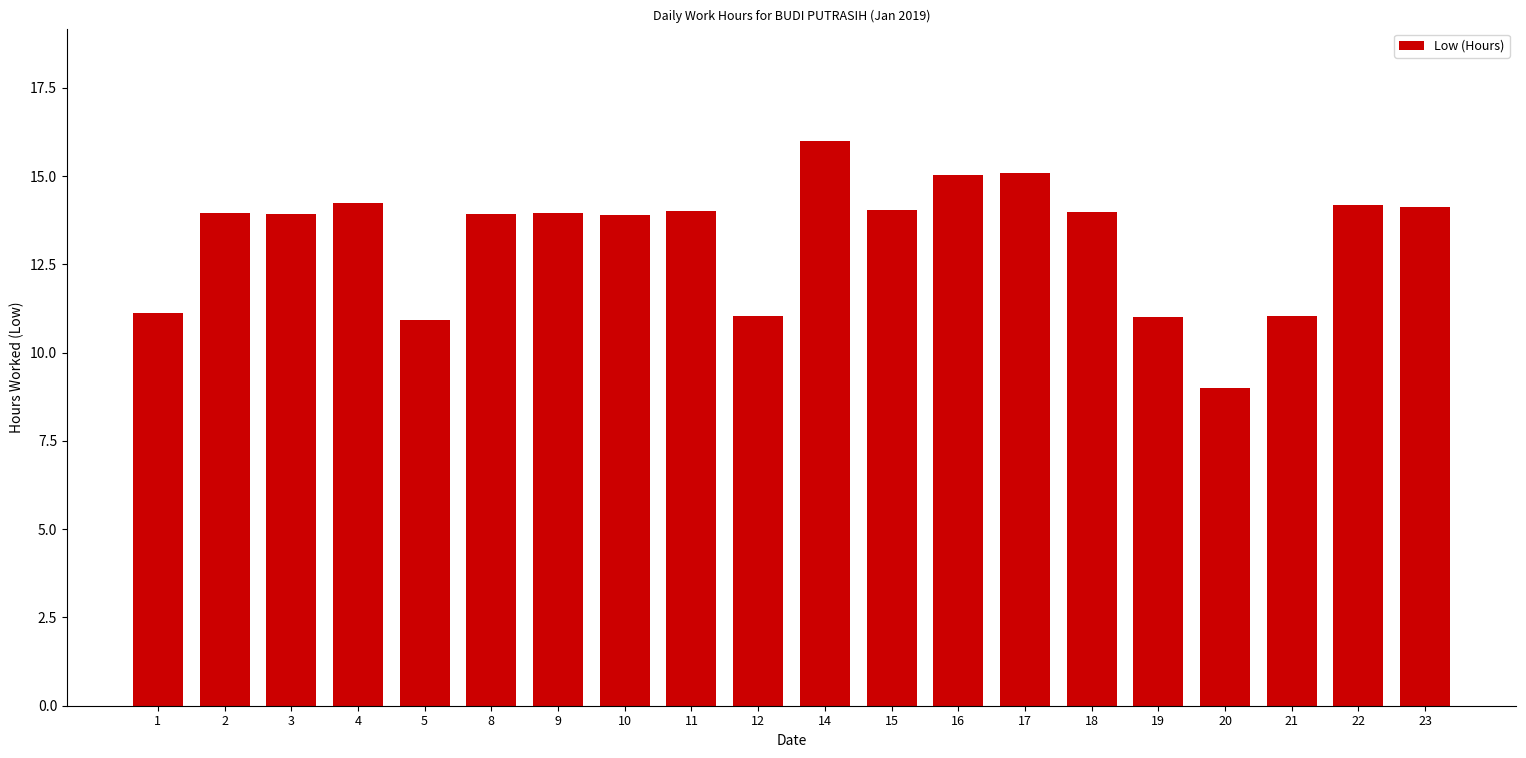

At which category does the chart reach its minimum across all series?

20